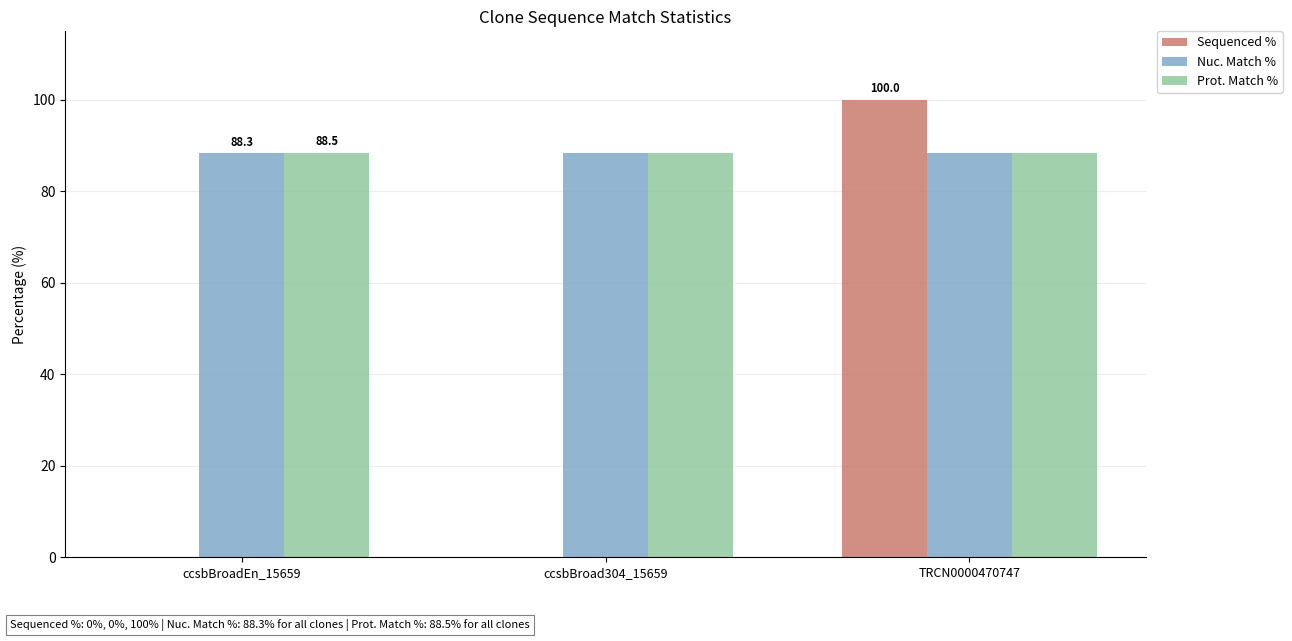

What value does the Nuc. Match % series have at TRCN0000470747?

88.3